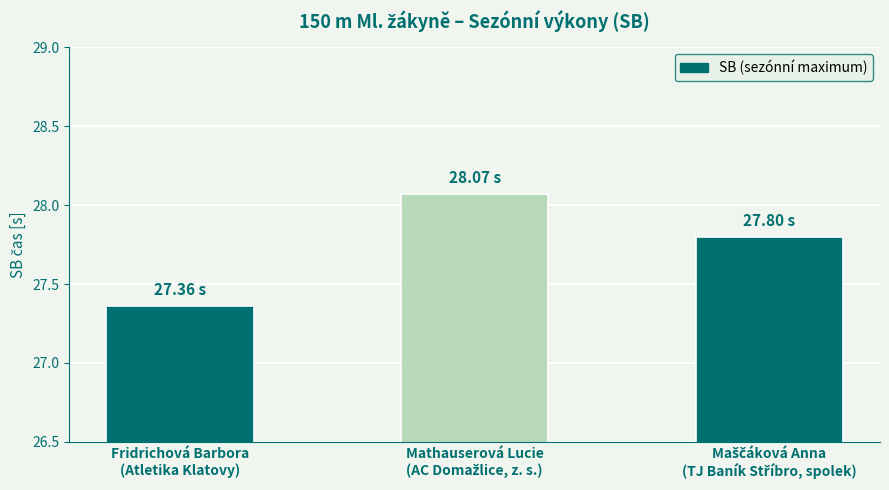

What is the difference between the maximum and minimum values?

0.7